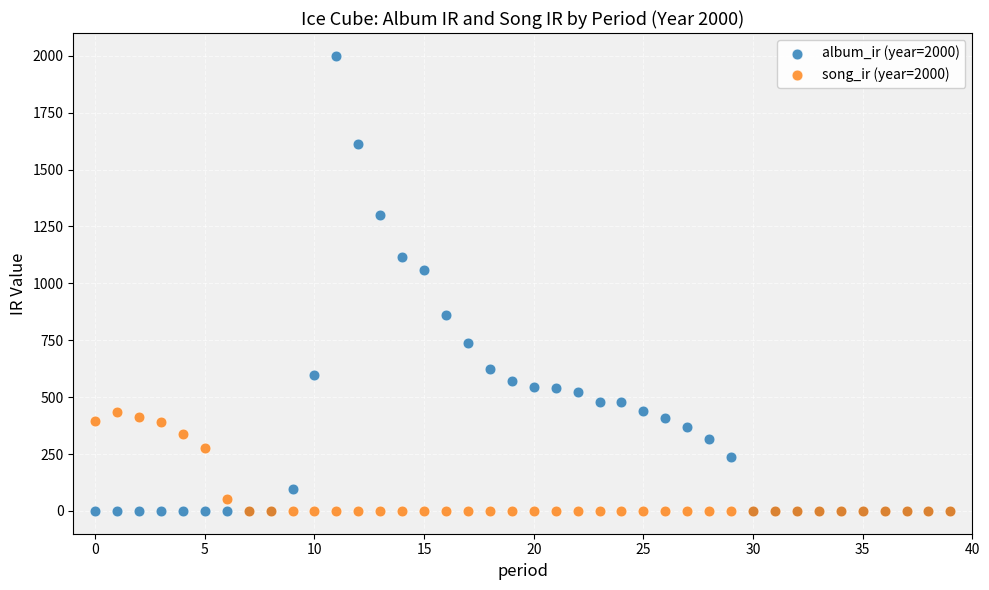

Across all series, what Y value is closest to 1000?

1057.6